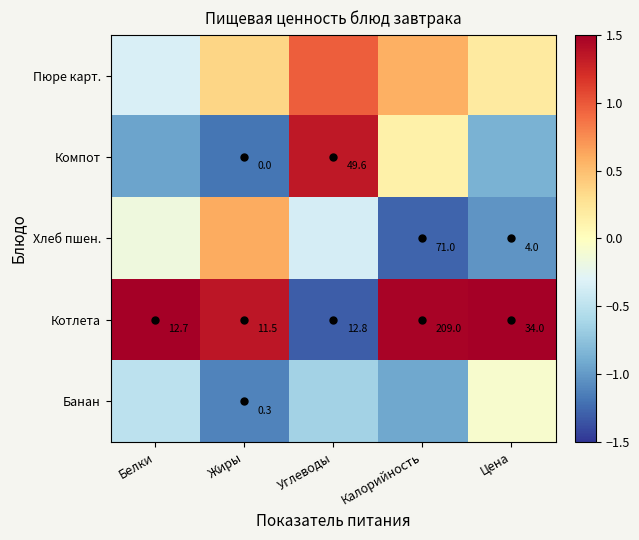

Rank the categories by Котлета value from lowest to highest.

Жиры, Белки, Углеводы, Цена, Калорийность